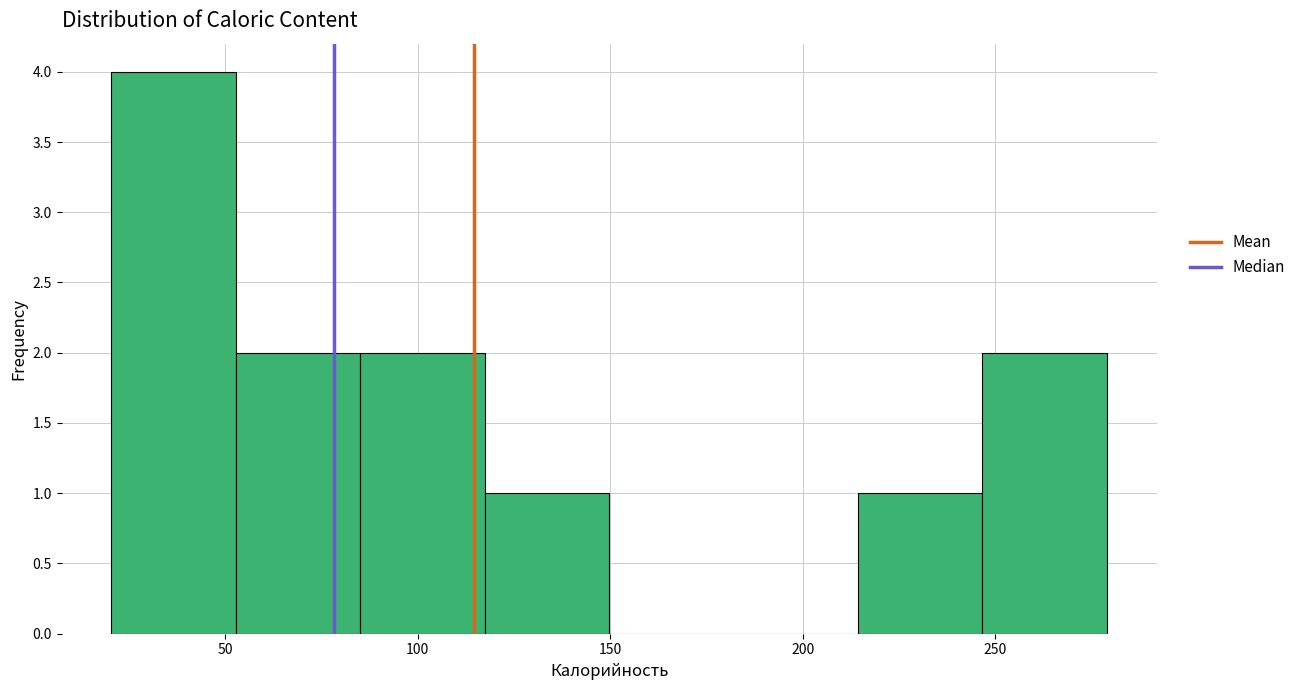

Reading left to right, transcribe this chart: for each bar, give the range it covers on the x-axis and its height. Neither the bar edges nor the heights are printed on the chart, so give them approximately, as read against the axes.

20 to 55: 4
55 to 85: 2
85 to 115: 2
115 to 150: 1
150 to 180: 0
180 to 215: 0
215 to 245: 1
245 to 280: 2